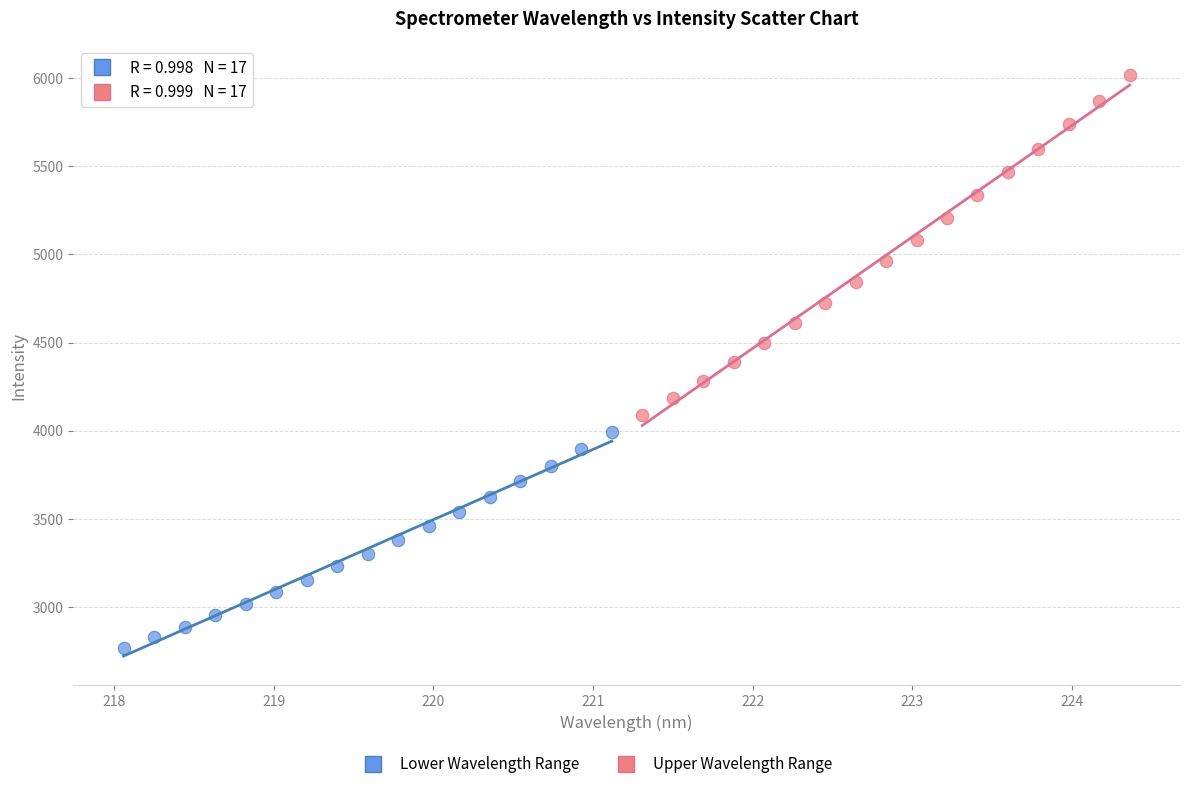

Which series reaches the minimum Y coordinate?

Lower Wavelength Range